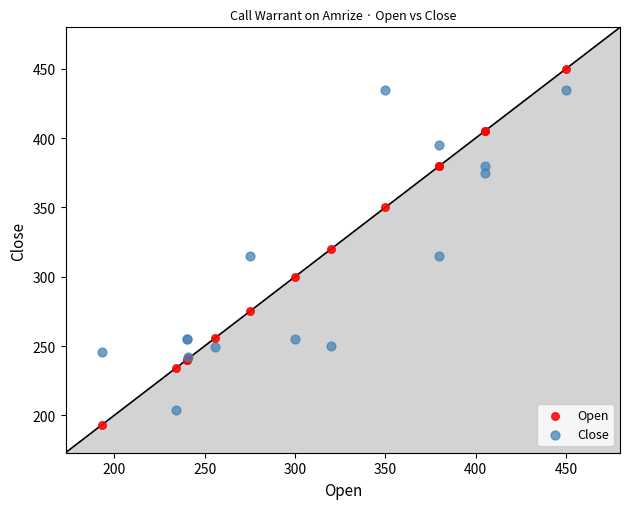

Which series has the widest spread of Y values?

Open